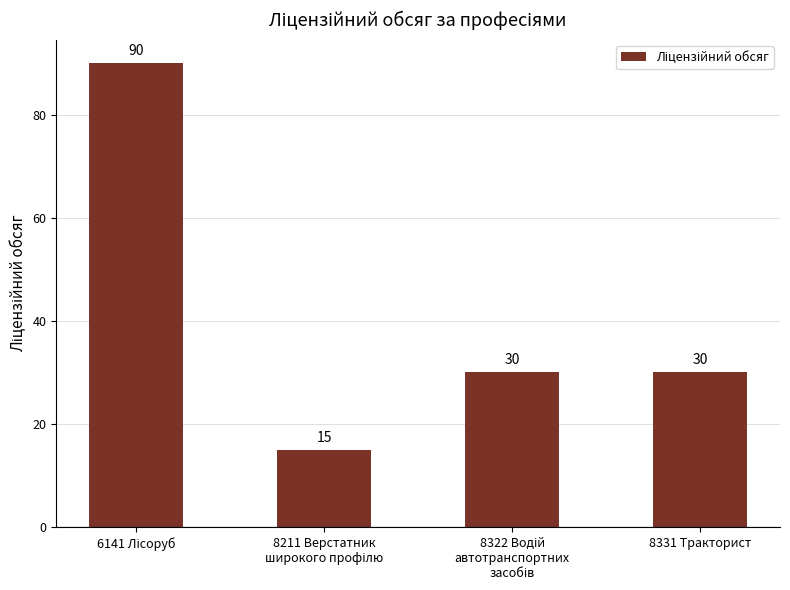

Reading left to right, transcribe all the data shown in this chart.

90	15	30	30